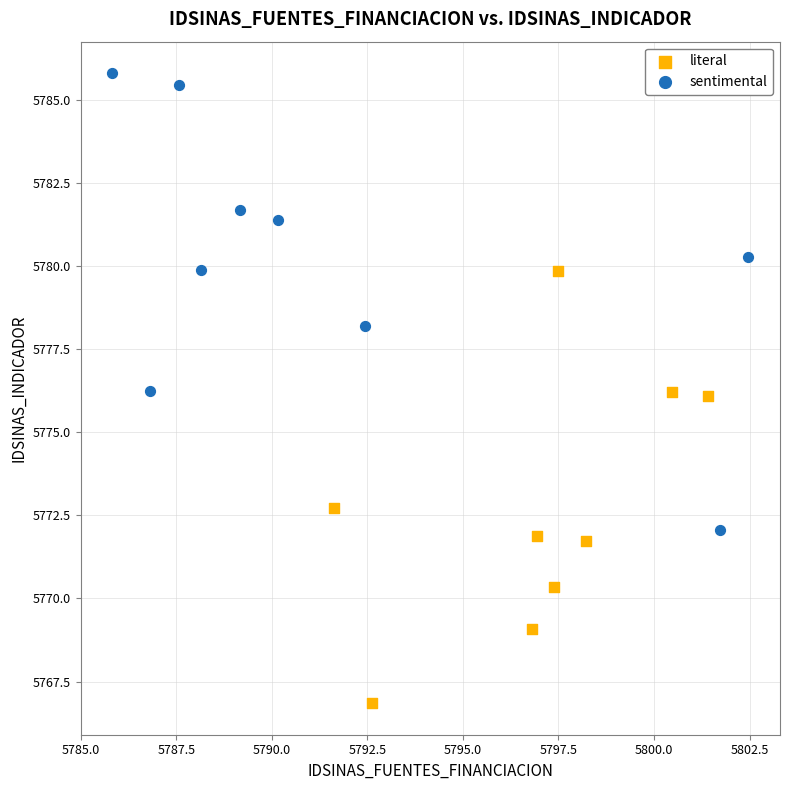

Which series reaches the maximum Y coordinate?

sentimental